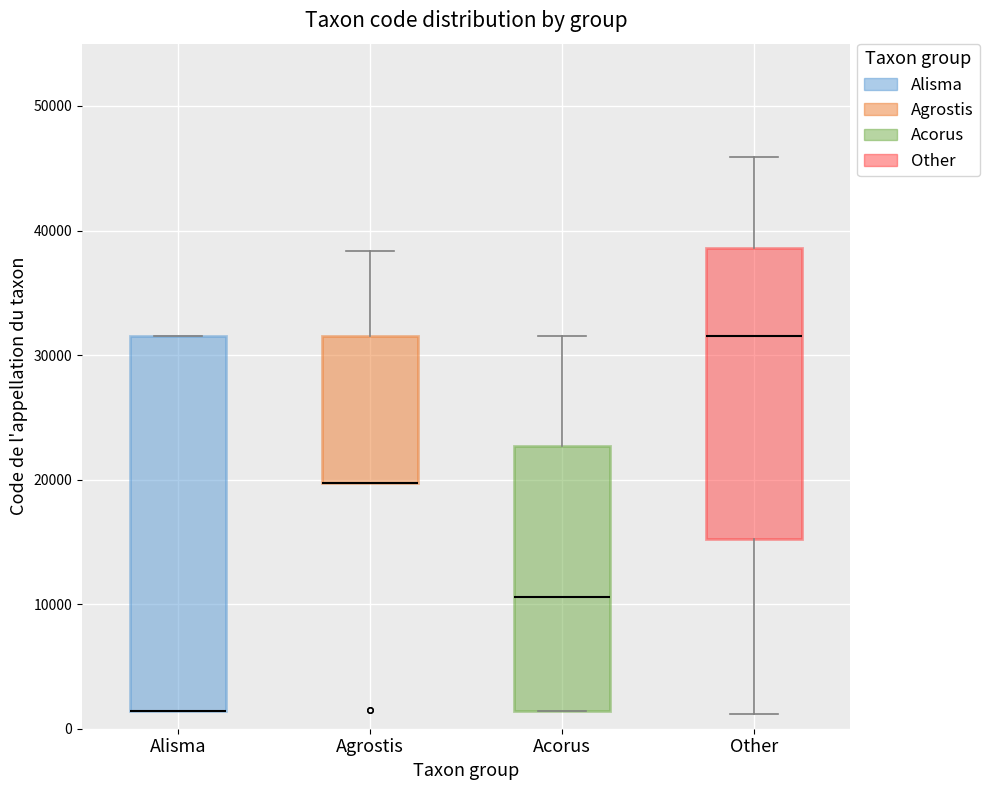

Where does the upper whisker of the box for Agrostis end on the y-axis? The values are not printed on the chart, so give them approximately, as read against the axis.

38000